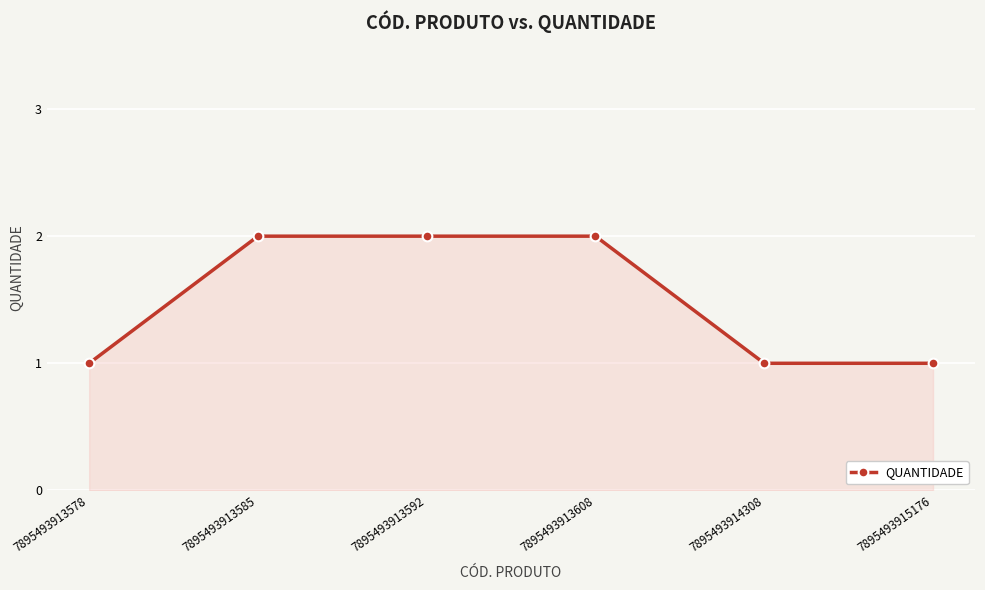

How many values are between 1 and 2?

6